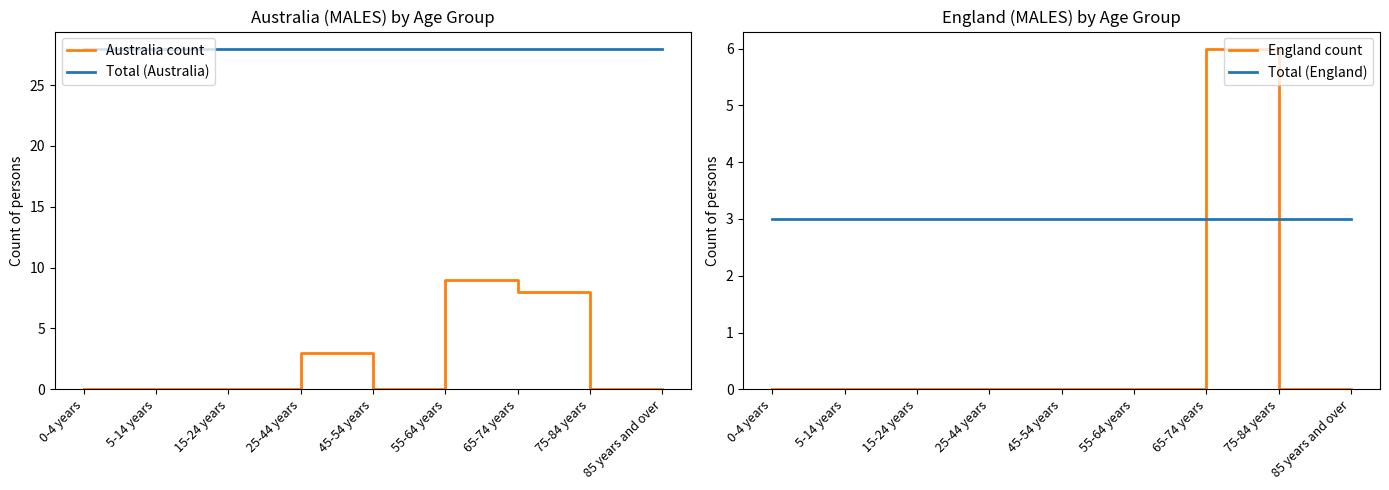

Reading left to right, transcribe all the data shown in this chart.

Australia count: 0	0	0	3	0	9	8	0	0
Total (Australia): 28	28	28	28	28	28	28	28	28
England count: 0	0	0	0	0	0	6	0	0
Total (England): 3	3	3	3	3	3	3	3	3